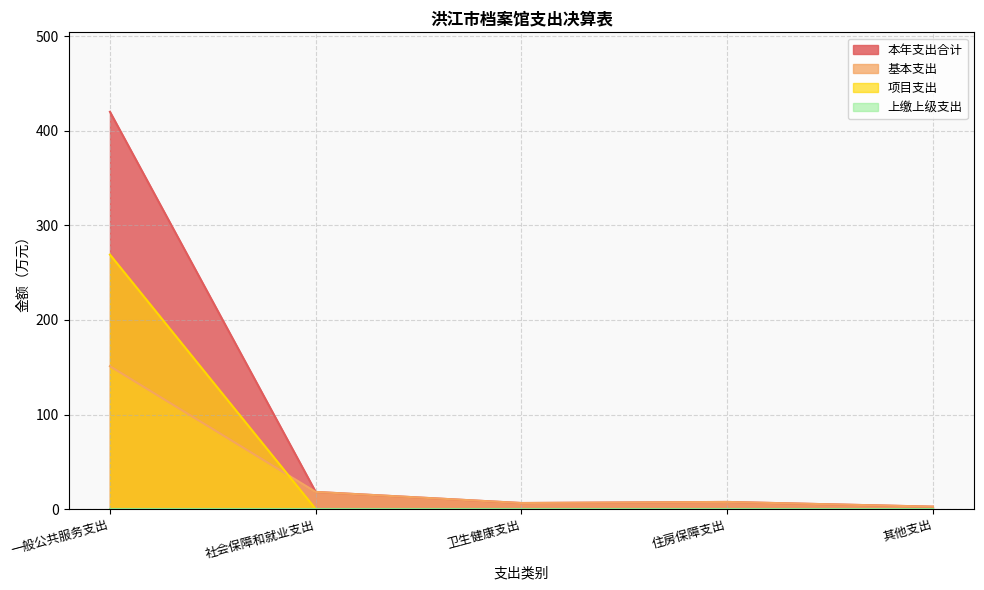

True or false: 基本支出 has more than 2 interior local peaks.

False